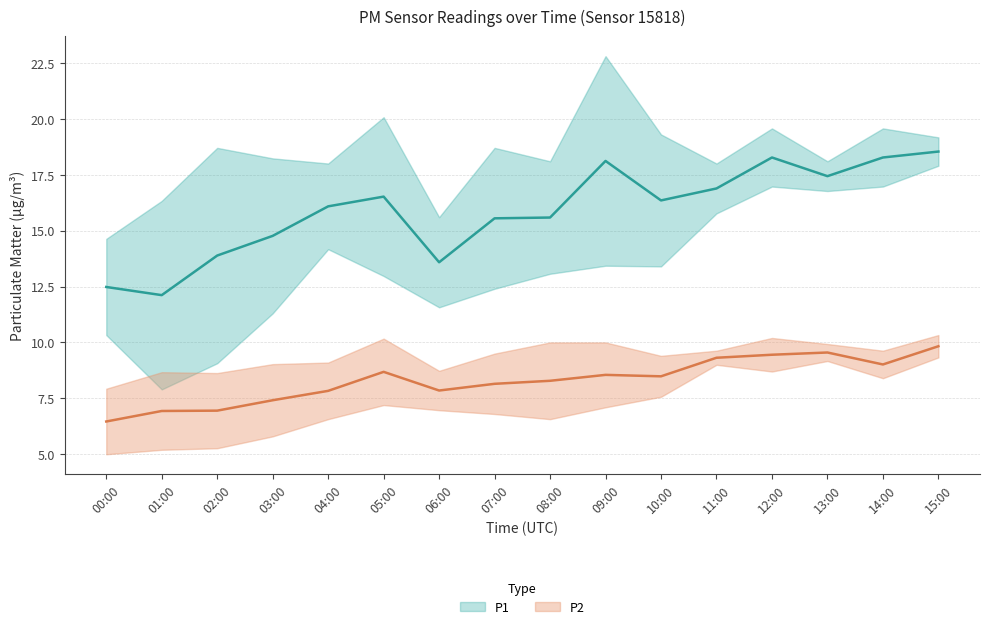

What is the label of the 15th point from the left?

14:00